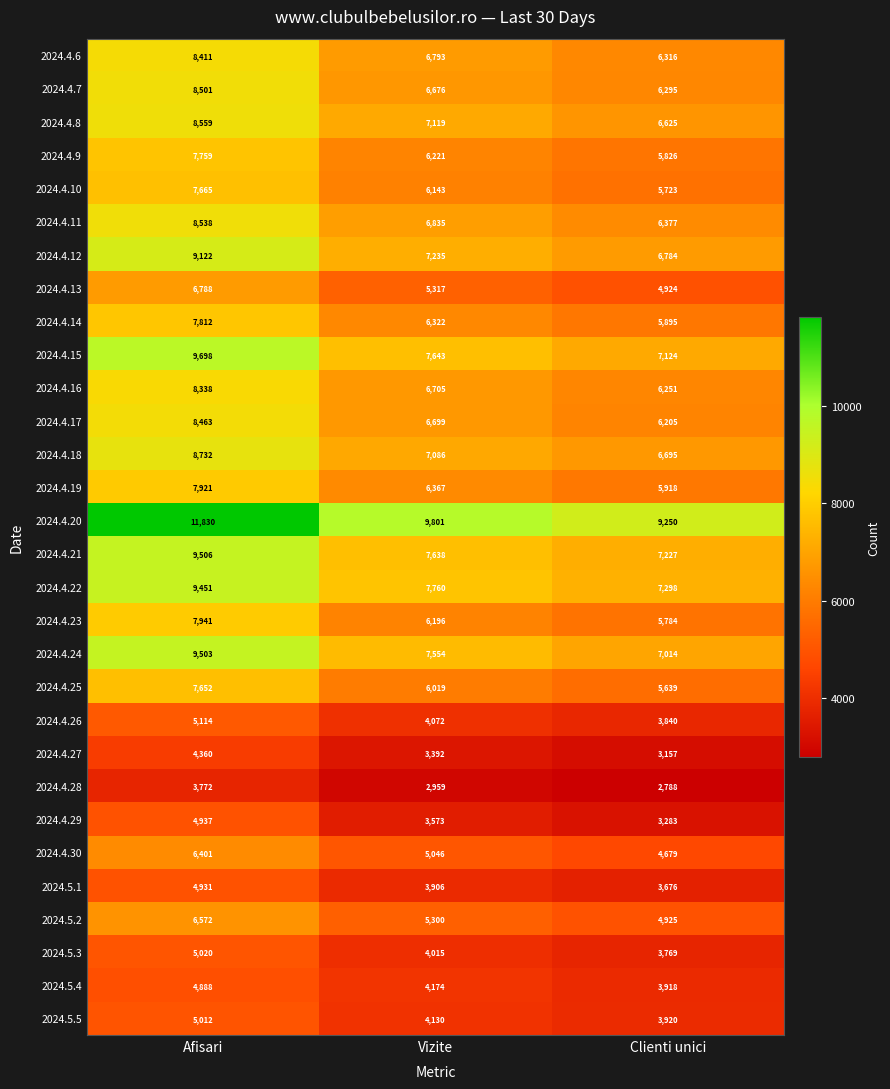

At which category does the chart reach its minimum across all series?

Clienti unici